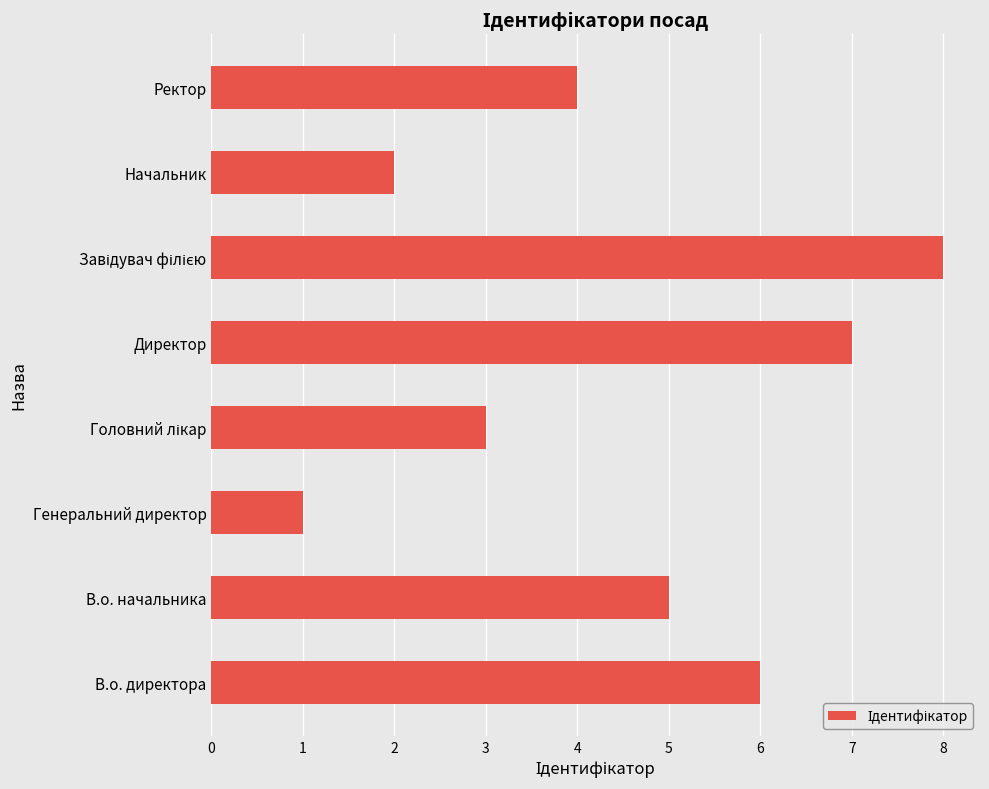

How many distinct data groups are displayed?

1